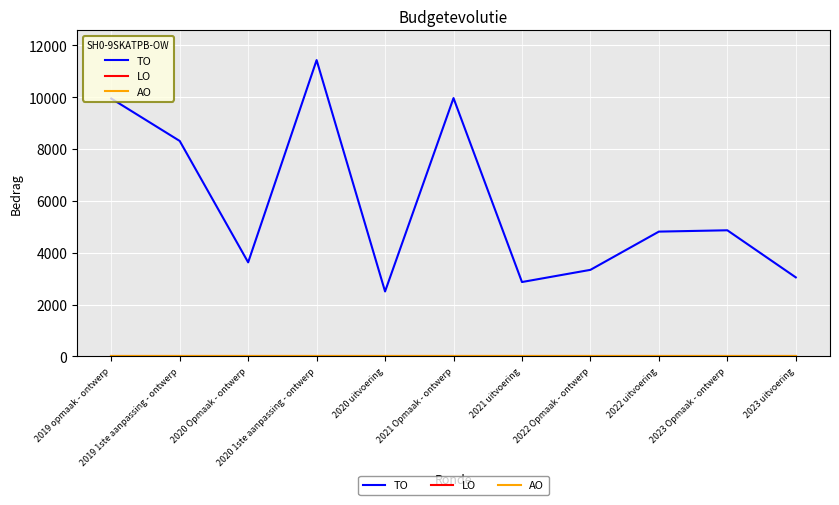

True or false: LO has a value of 0 at 2019 1ste aanpassing - ontwerp.

True